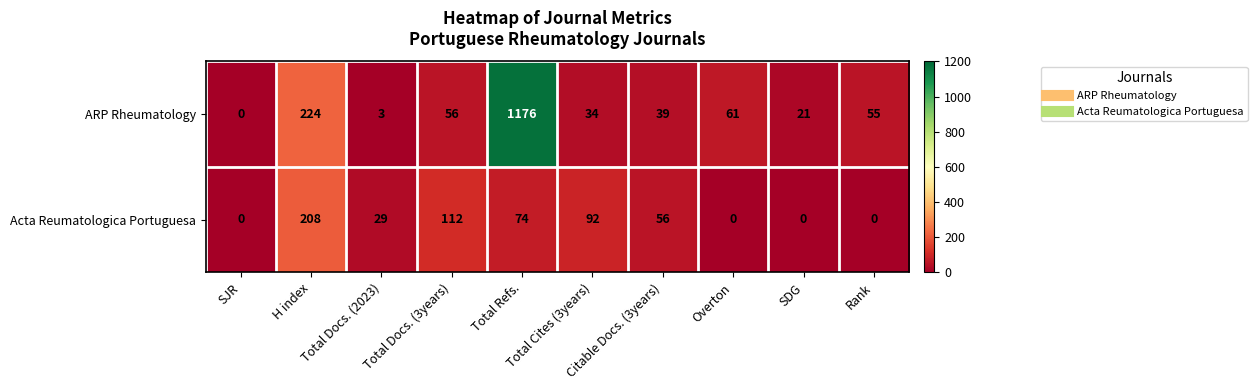

What is the sum of all Acta Reumatologica Portuguesa values?

571